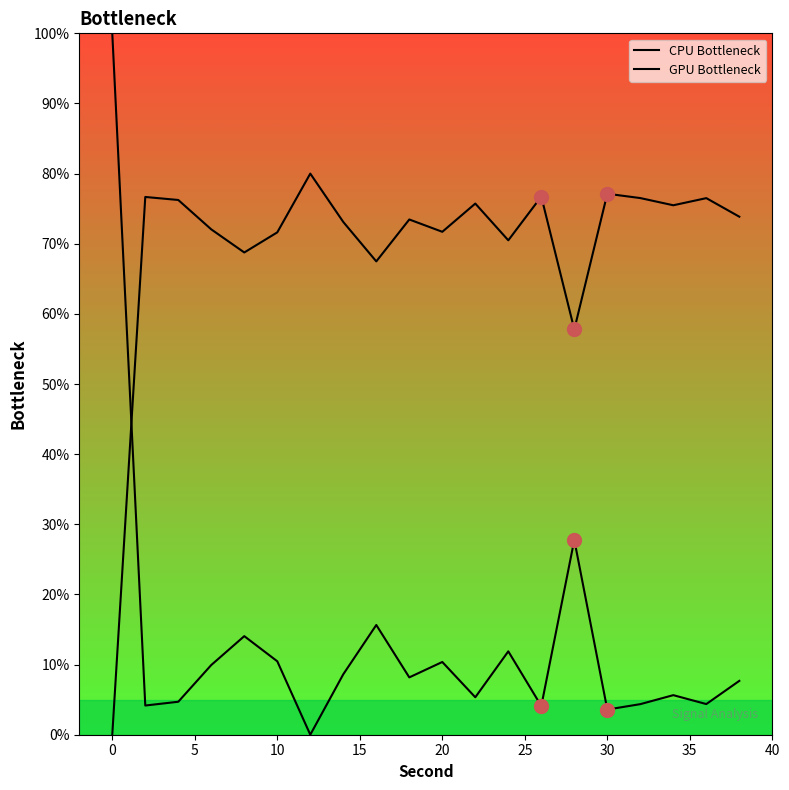

How many data points in CPU Bottleneck are less than 8?

10